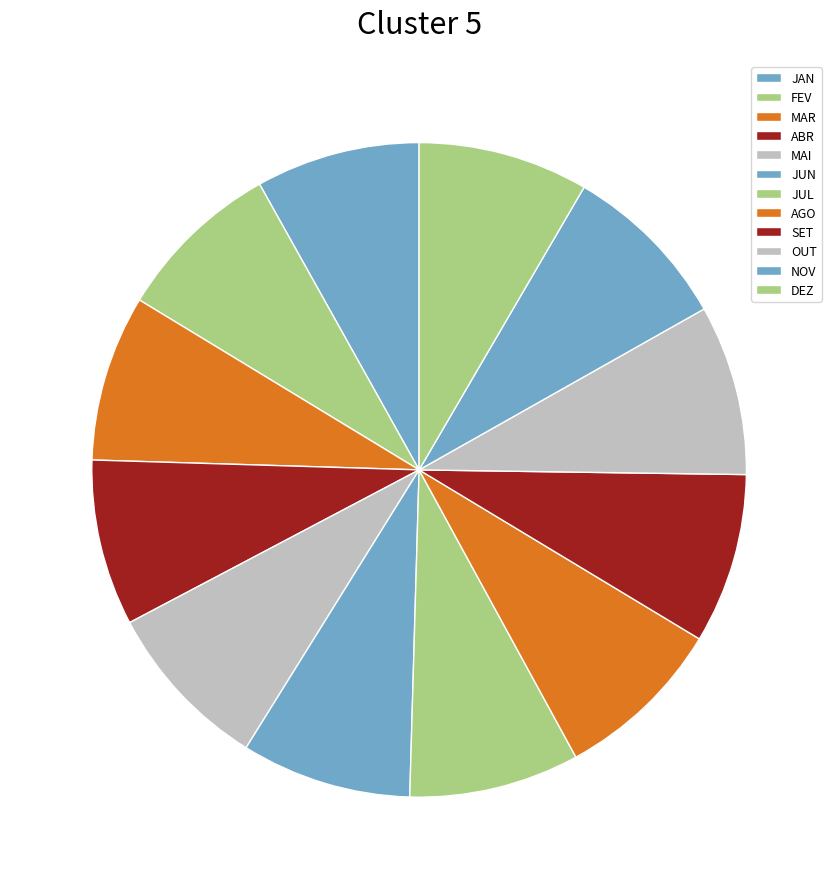

Rank the categories by value from lowest to highest.

JAN, FEV, MAR, ABR, MAI, JUN, JUL, AGO, SET, OUT, NOV, DEZ